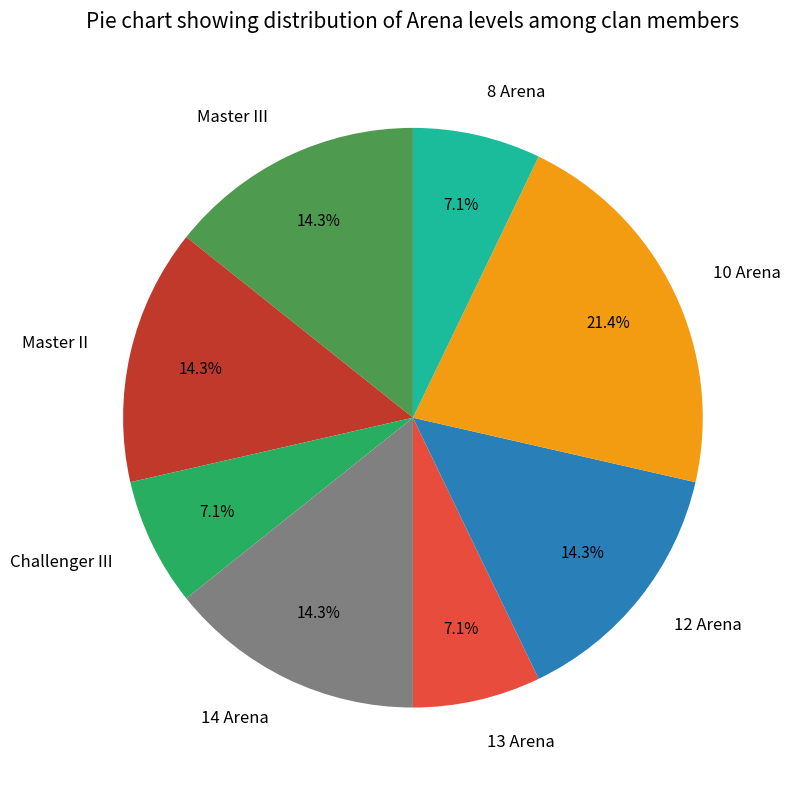

What percentage is the 13 Arena slice, to the nearest percent?

7%